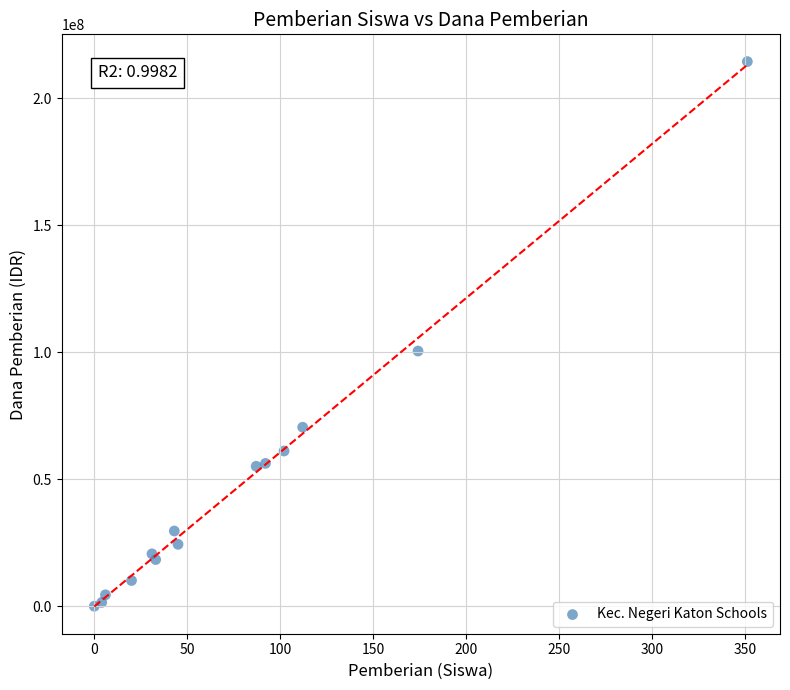

What Y value in the scatter plot is closest to 107250000?

100500000